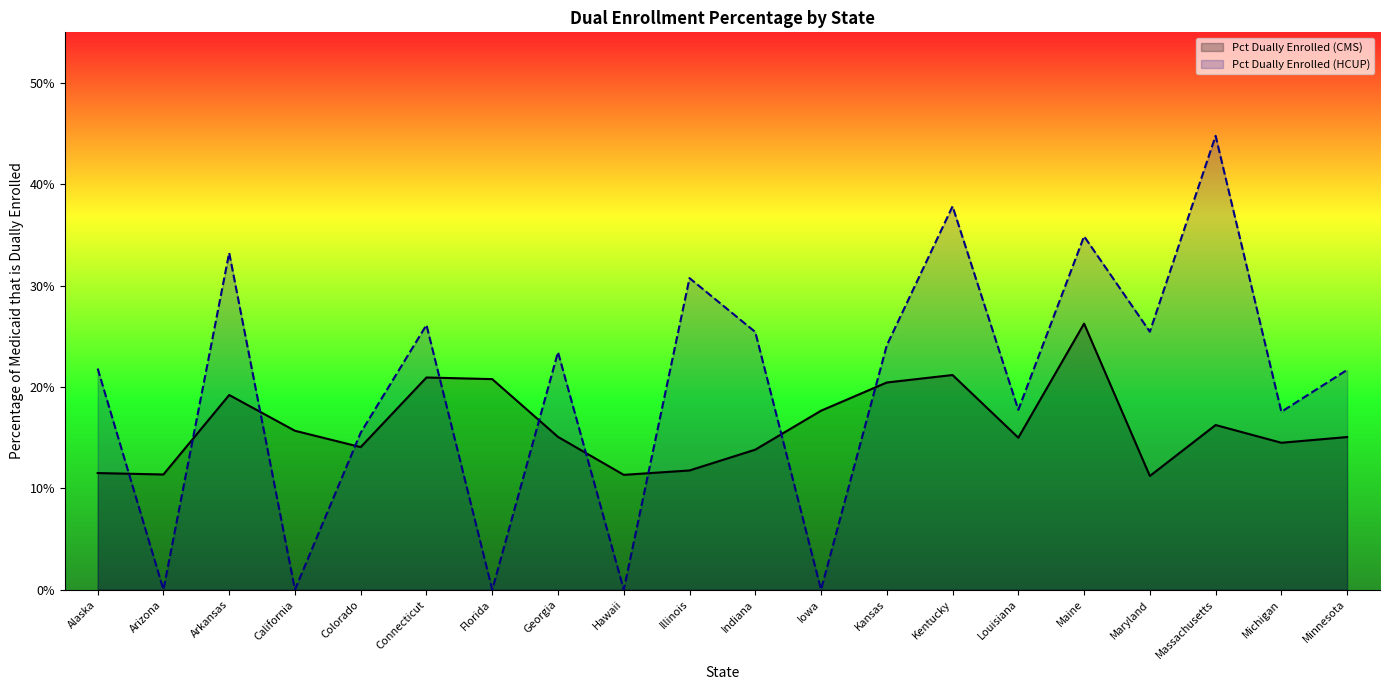

Between which two adjacent categories do Pct Dually Enrolled (HCUP) and Pct Dually Enrolled (CMS) first intersect?

Alaska and Arizona